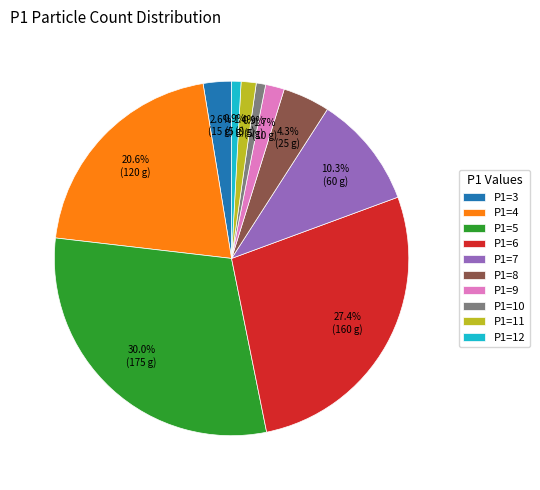

What percentage is the P1=11 slice, to the nearest percent?

1%